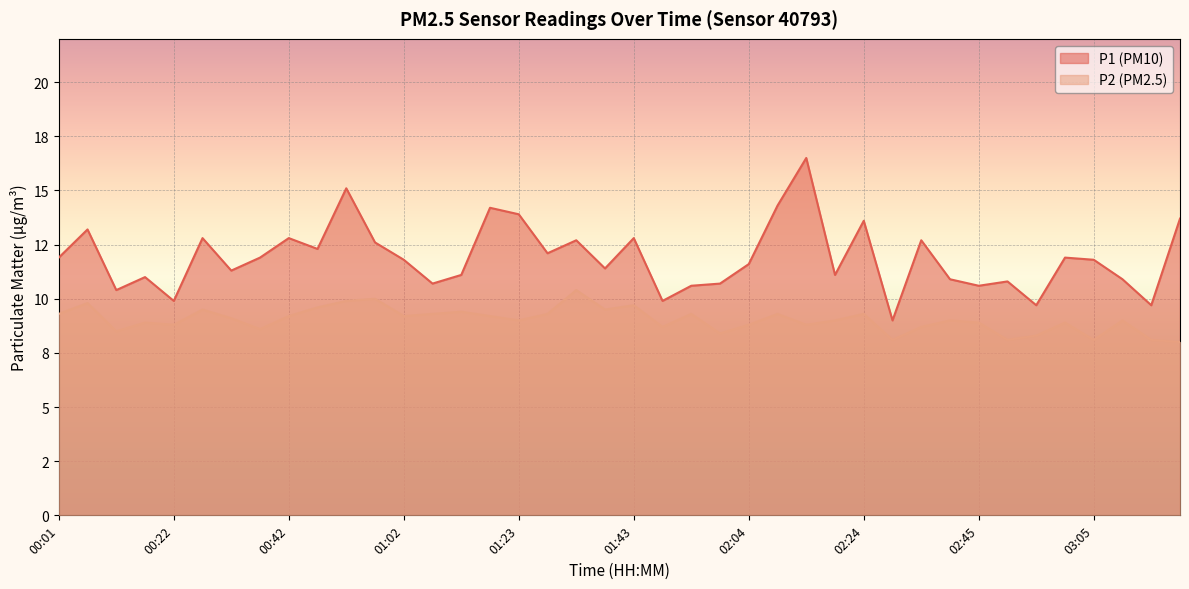

Reading left to right, list all the values displayed in this chart.

P1: 11.9	13.2	10.4	11.0	9.9	12.8	11.3	11.9	12.8	12.3	15.1	12.6	11.8	10.7	11.1	14.2	13.9	12.1	12.7	11.4	12.8	9.9	10.6	10.7	11.6	14.3	16.5	11.1	13.6	9.0	12.7	10.9	10.6	10.8	9.7	11.9	11.8	10.9	9.7	13.7
P2: 9.3	9.8	8.5	8.9	8.8	9.5	9.1	8.6	9.2	9.6	9.9	10.0	9.2	9.3	9.4	9.2	9.0	9.3	10.4	9.5	9.7	8.7	9.3	8.4	8.8	9.3	8.8	9.0	9.3	8.1	8.7	9.0	8.9	8.1	8.3	8.9	8.1	9.0	8.1	8.0